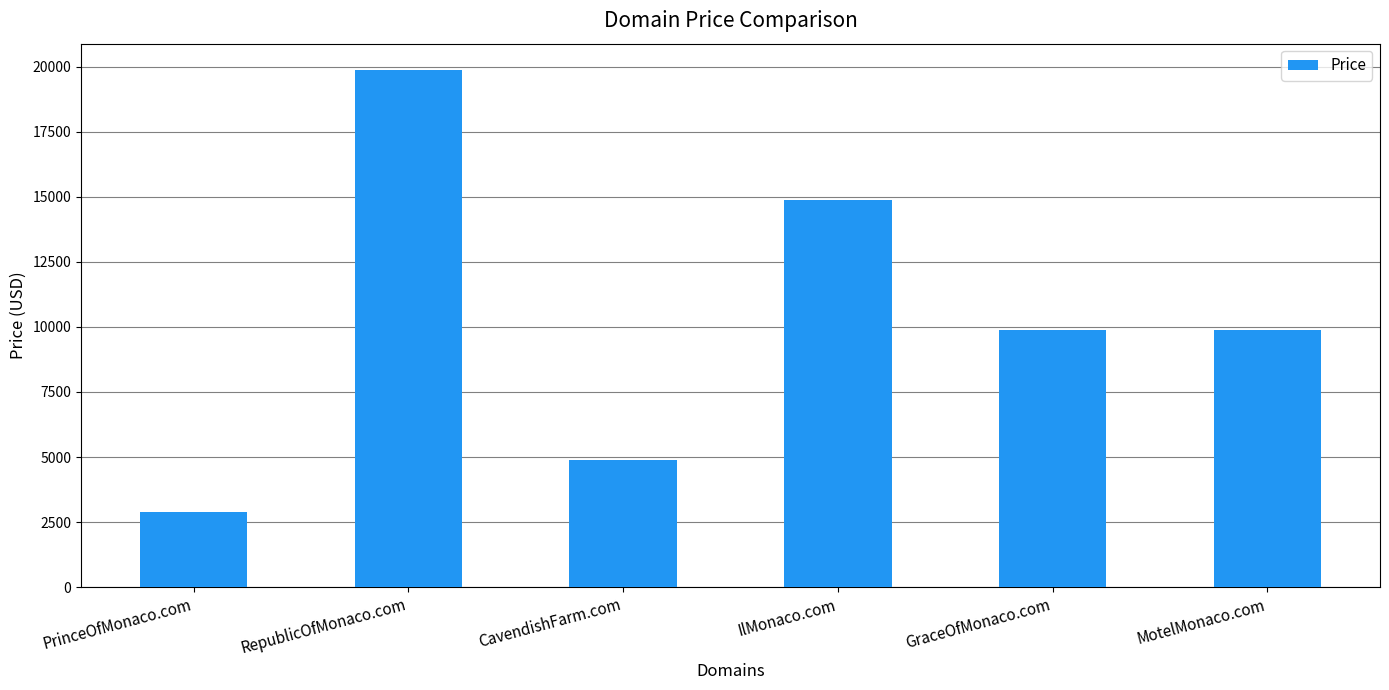

What is the label of the 2nd bar from the left?

RepublicOfMonaco.com